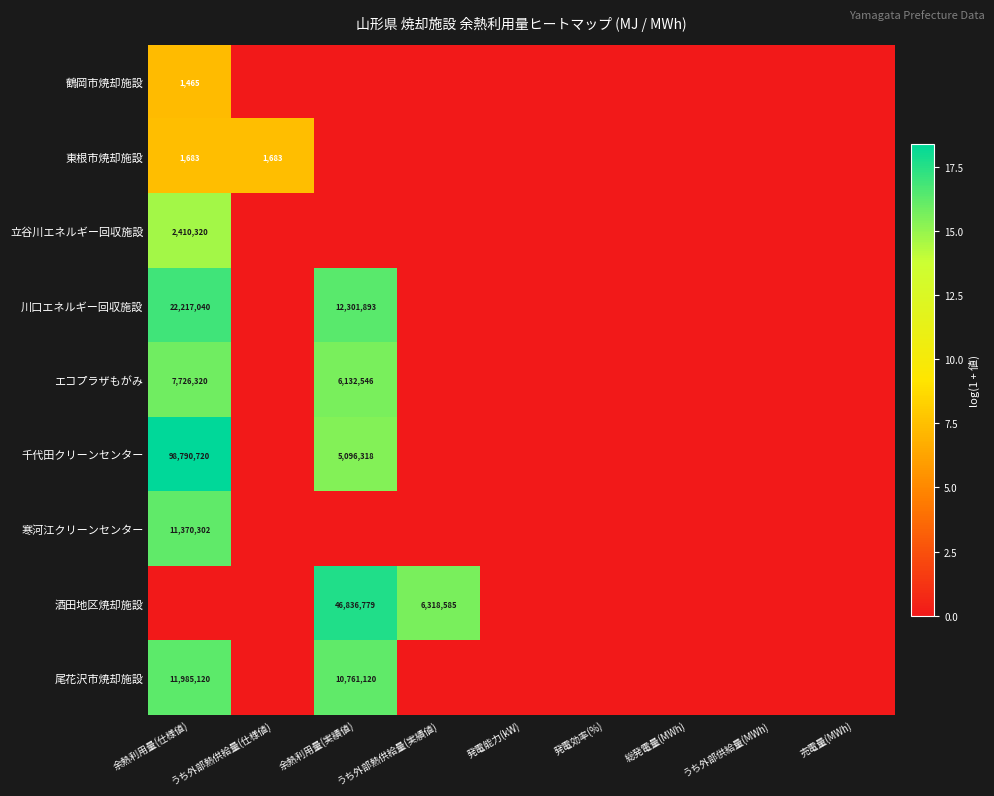

Is it true that 川口エネルギー回収施設 equals 22217040 at 余熱利用量(仕様値)?

True